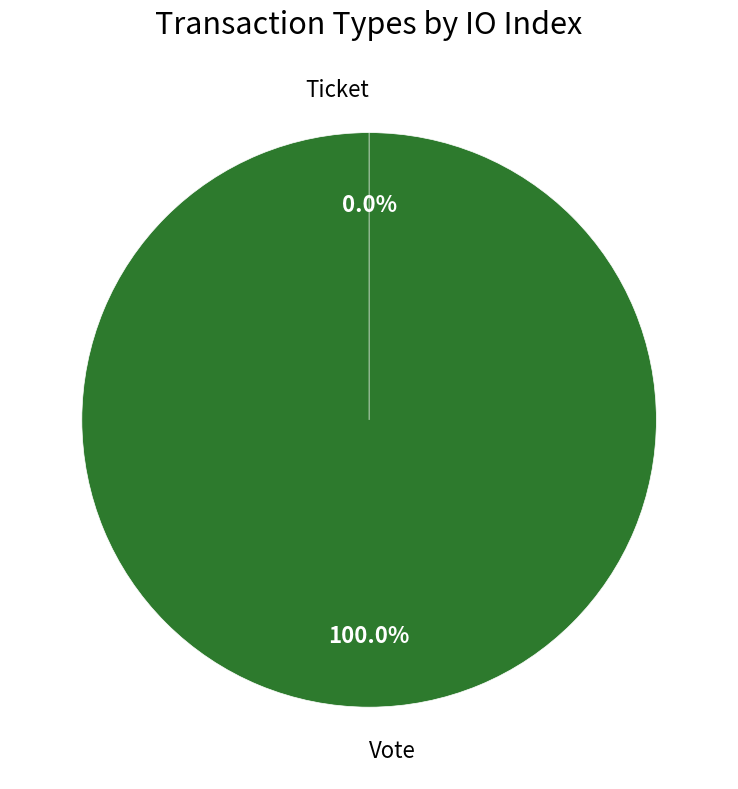

To the nearest percent, what is the combined percentage of Ticket and Vote?

100%